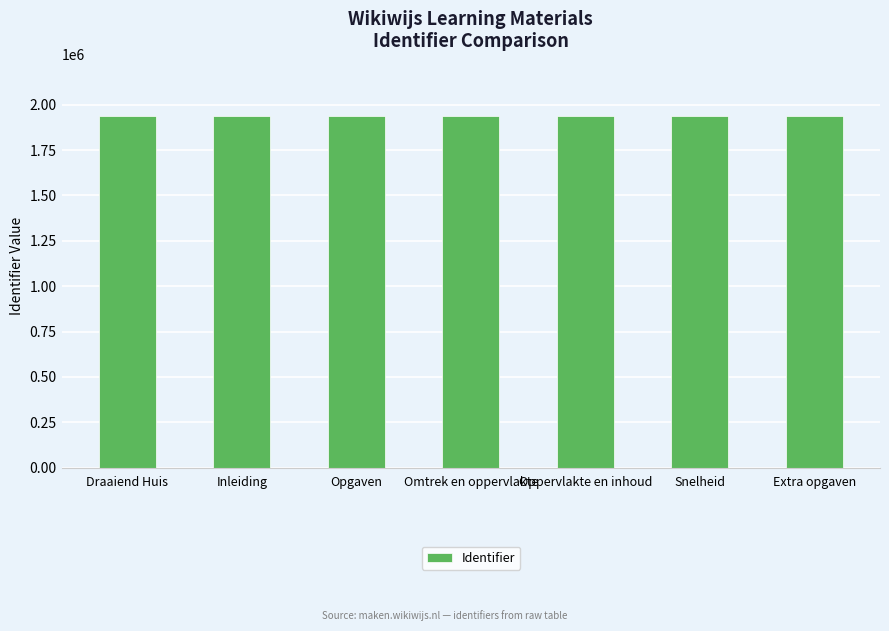

Approximately how many times larger is the value at Oppervlakte en inhoud compared to Omtrek en oppervlakte?

1.0